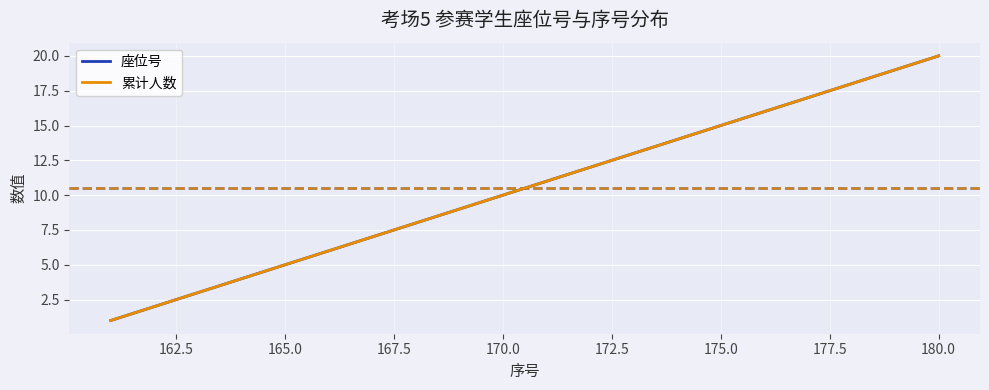

Does the chart display data point markers on the line(s)?

No